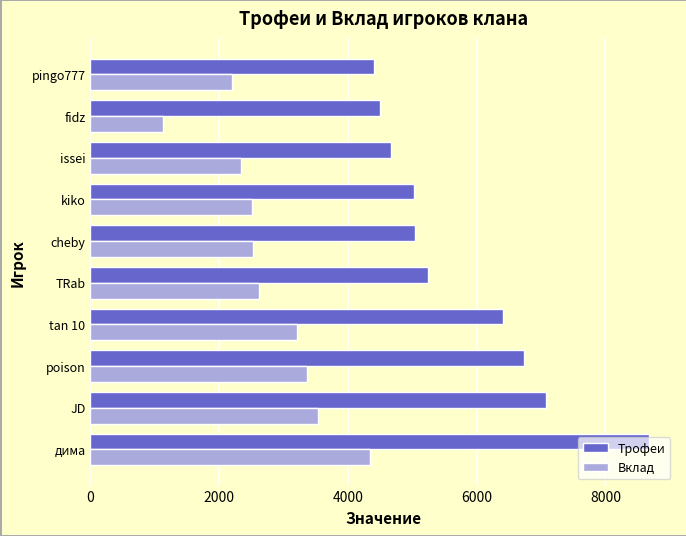

The value of Трофеи at issei is 1626. True or false?

False